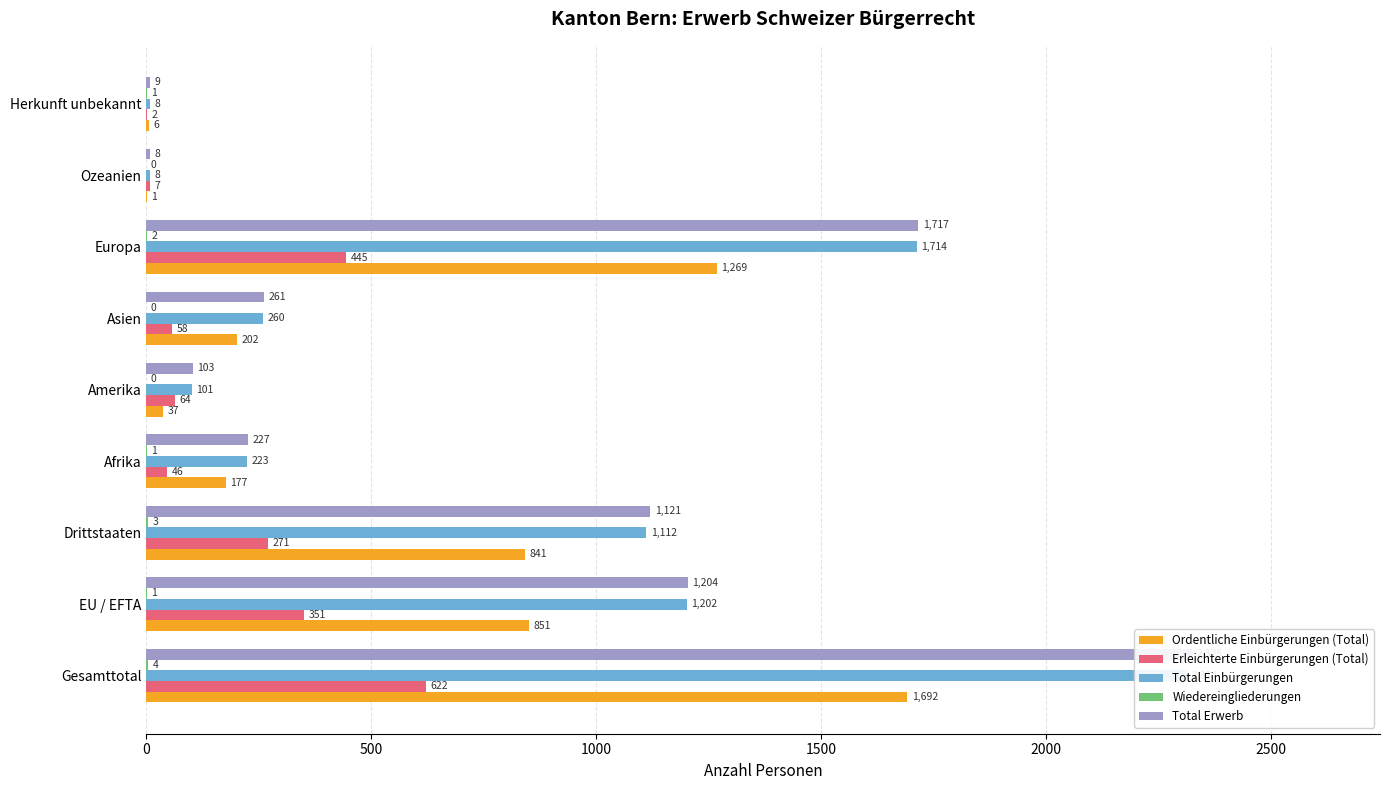

Which series has the widest spread of values?

Total Erwerb